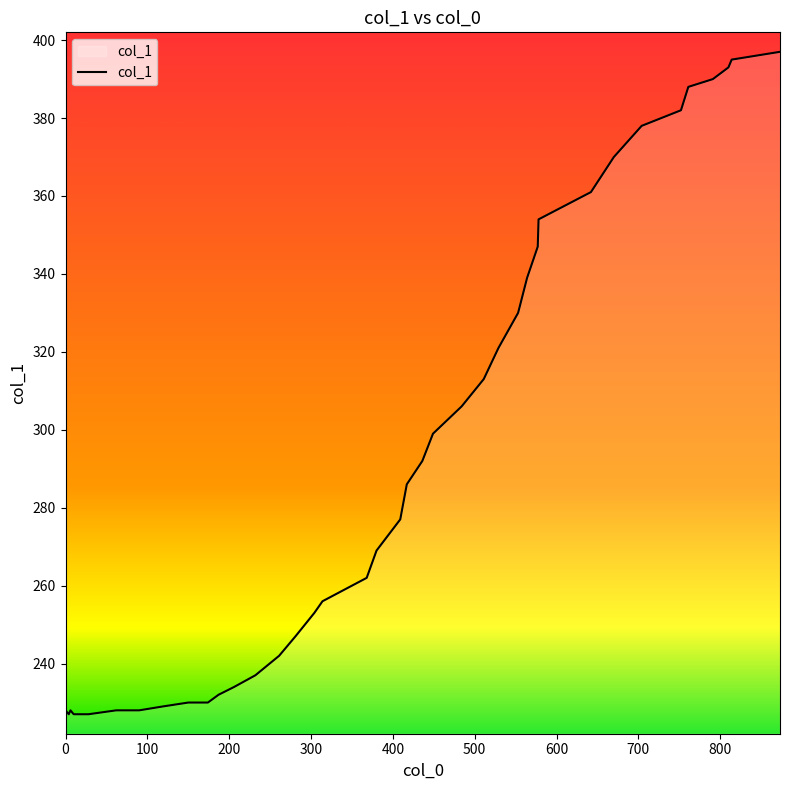

What is the minimum value shown in the chart?

227